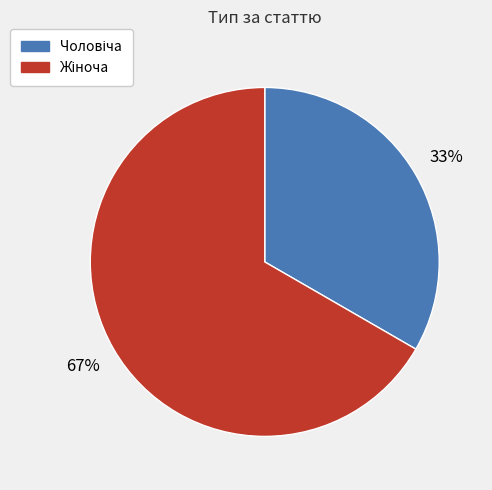

How many segments does this pie chart have?

2